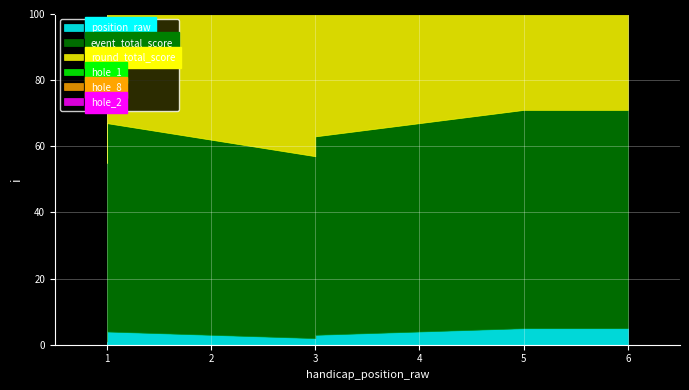

Which series has the largest total across all categories?

event_total_score